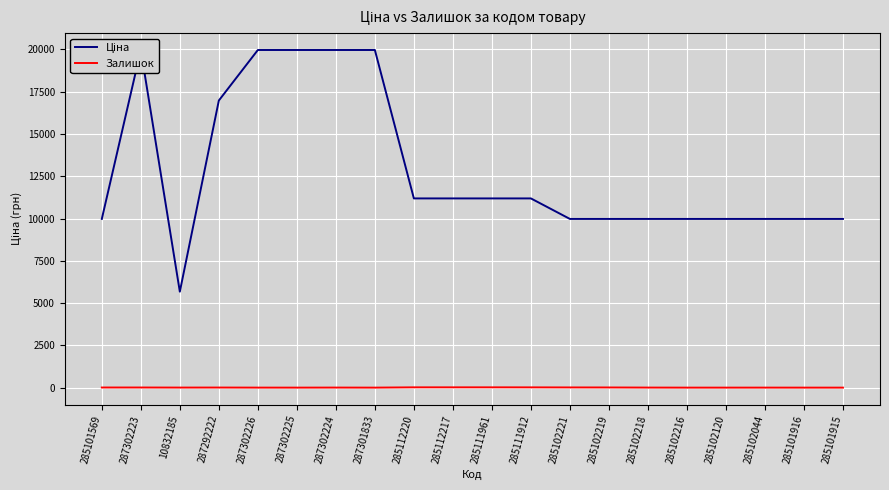

Which label corresponds to the largest value in the chart?

287302223